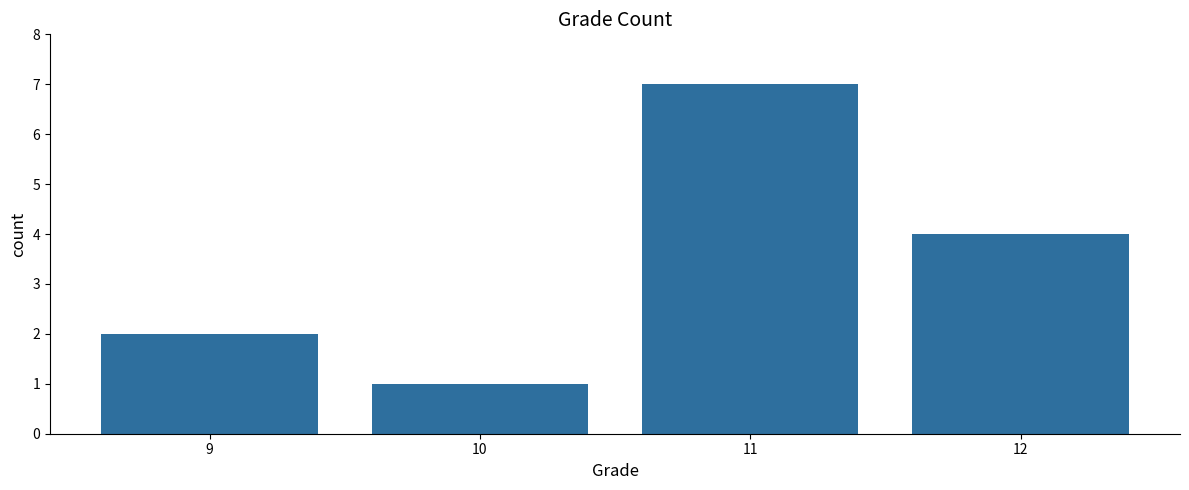

Rank the categories by value from highest to lowest.

11, 12, 9, 10